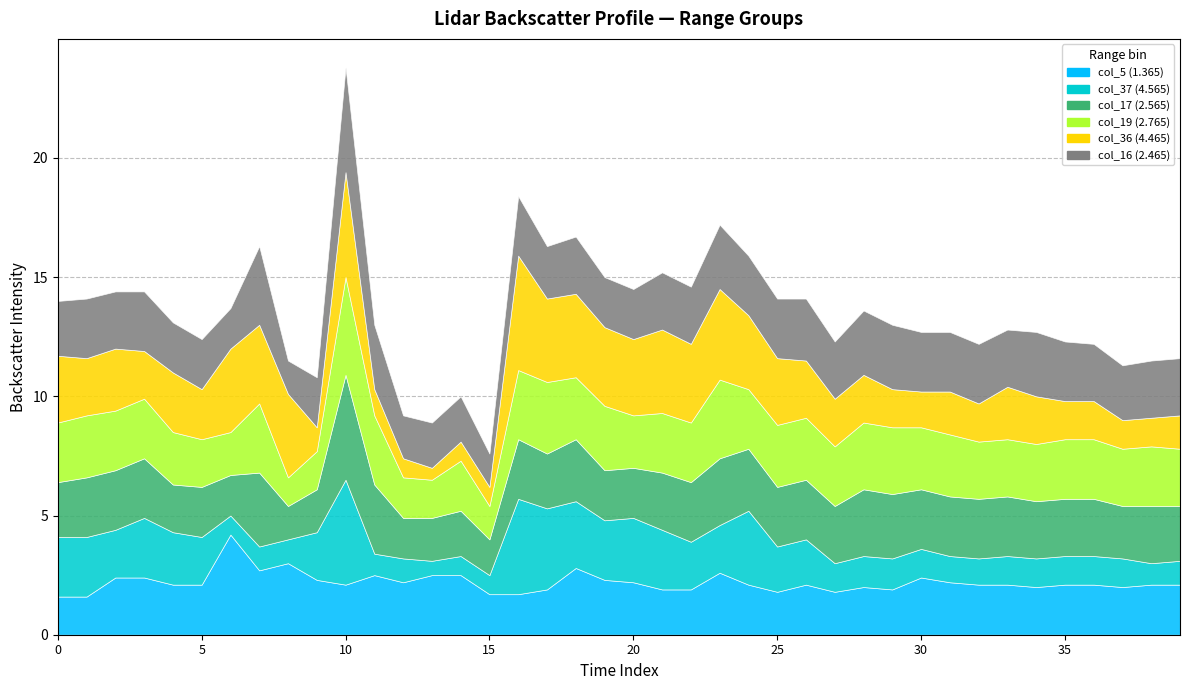

What is the highest value of the col_16 (2.465) series?

4.4